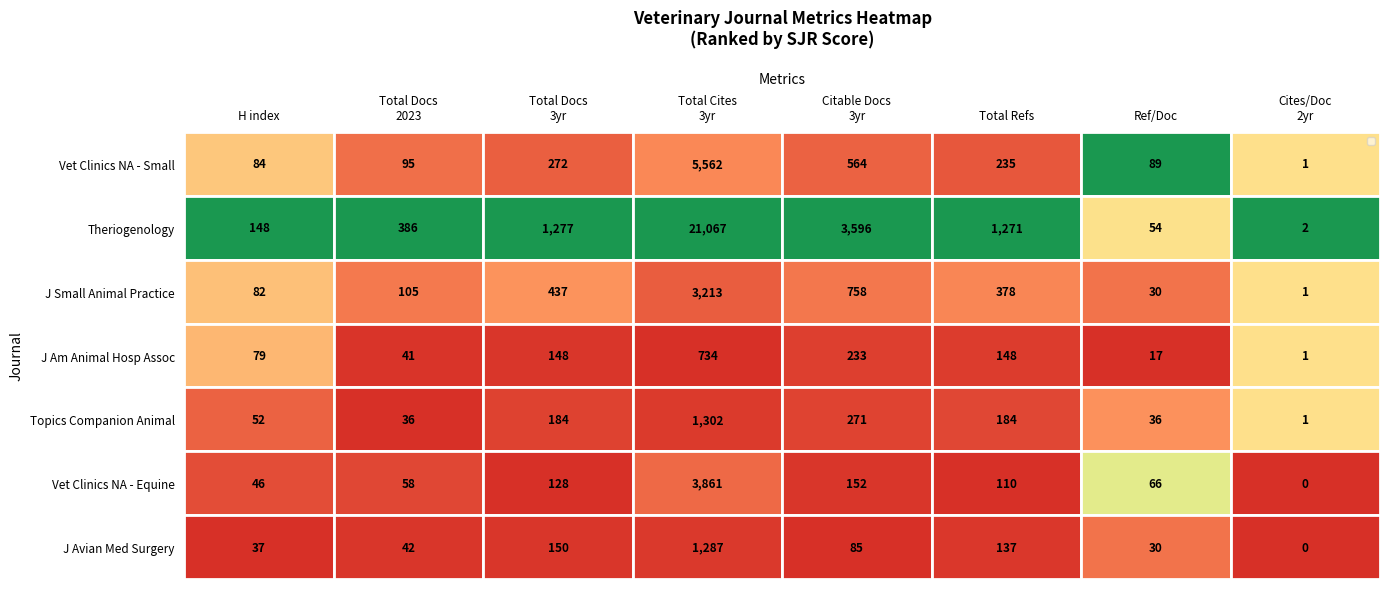

Which series has the largest total across all categories?

Theriogenology